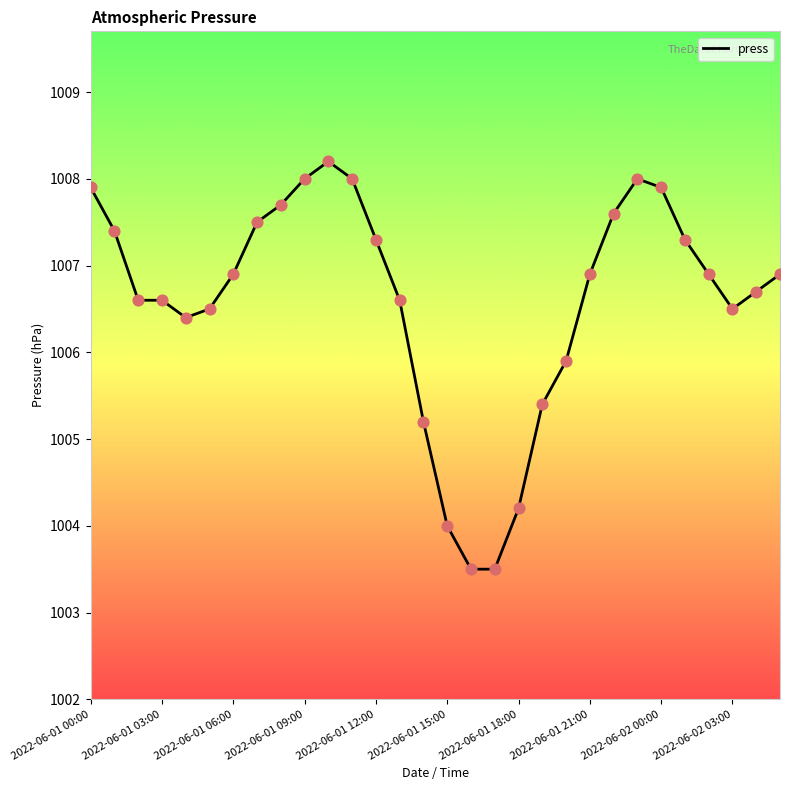

What is the smallest value displayed?

1003.5